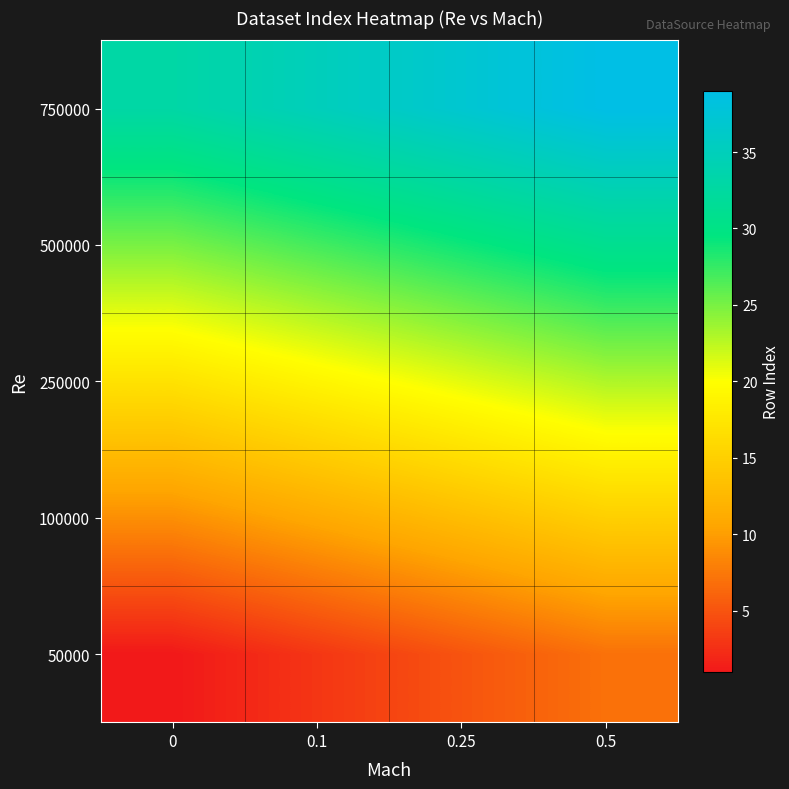

Which label corresponds to the largest value in the chart?

0.5